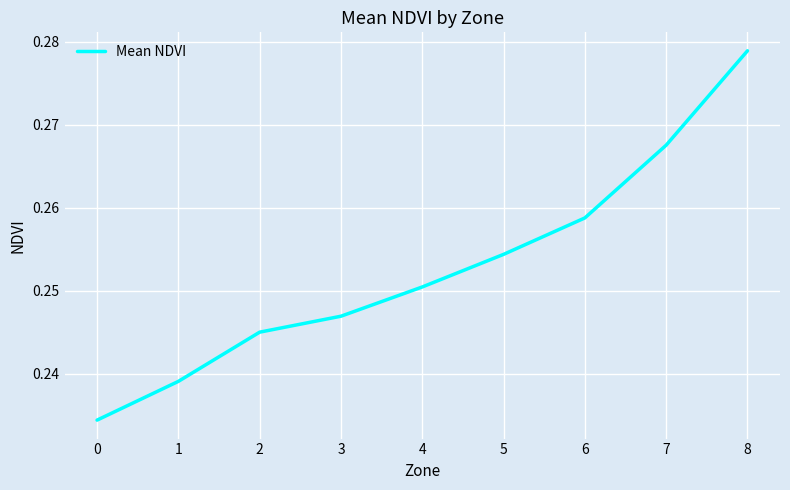

The value at 5 is 0.4. True or false?

False